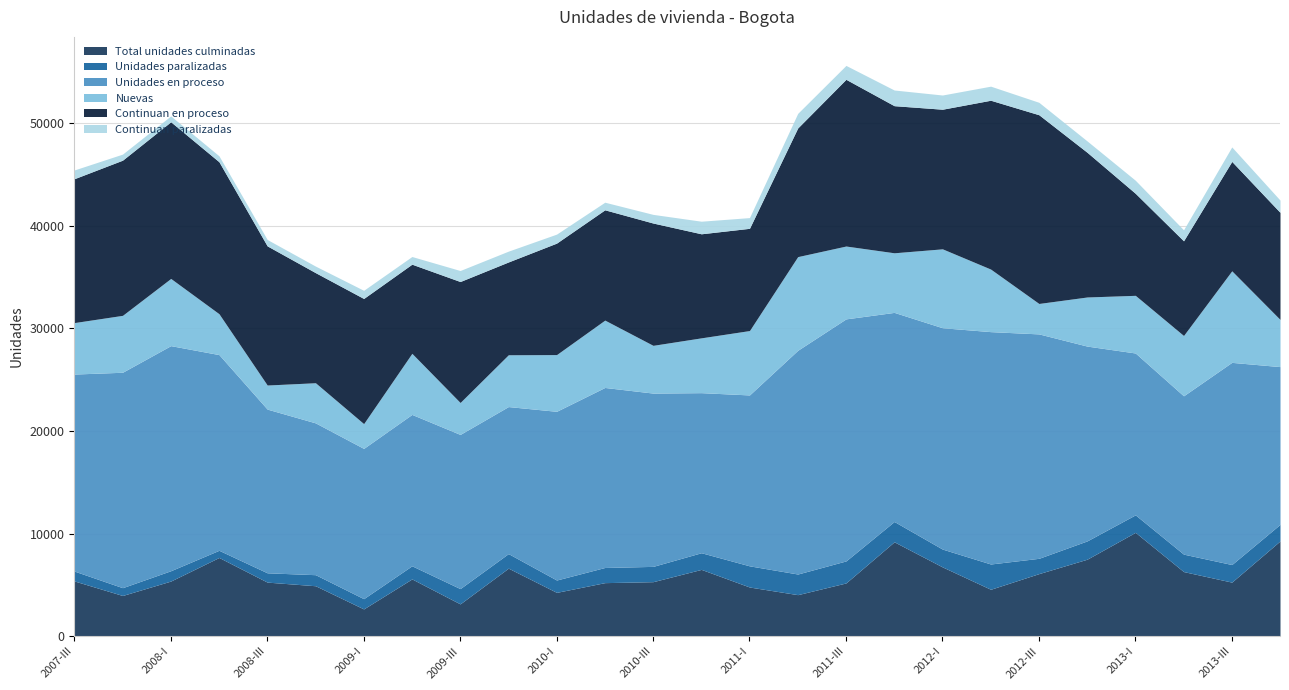

The Nuevas series shows 4130 at 2010-II. True or false?

False